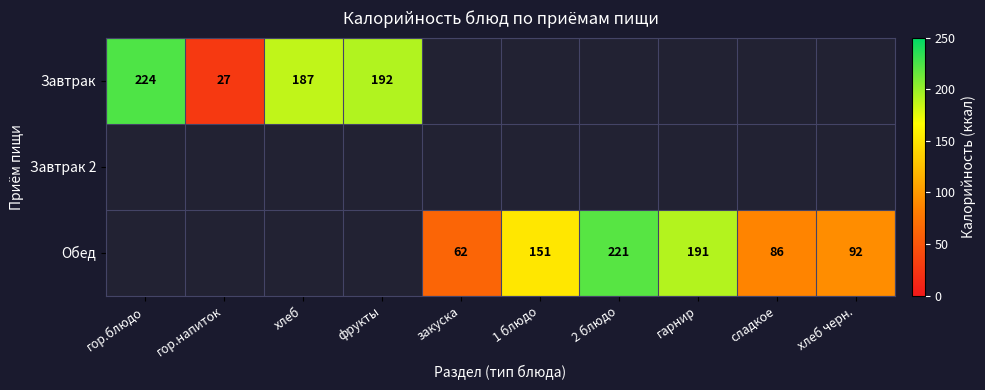

The value of Завтрак at гор.напиток is 15. True or false?

False